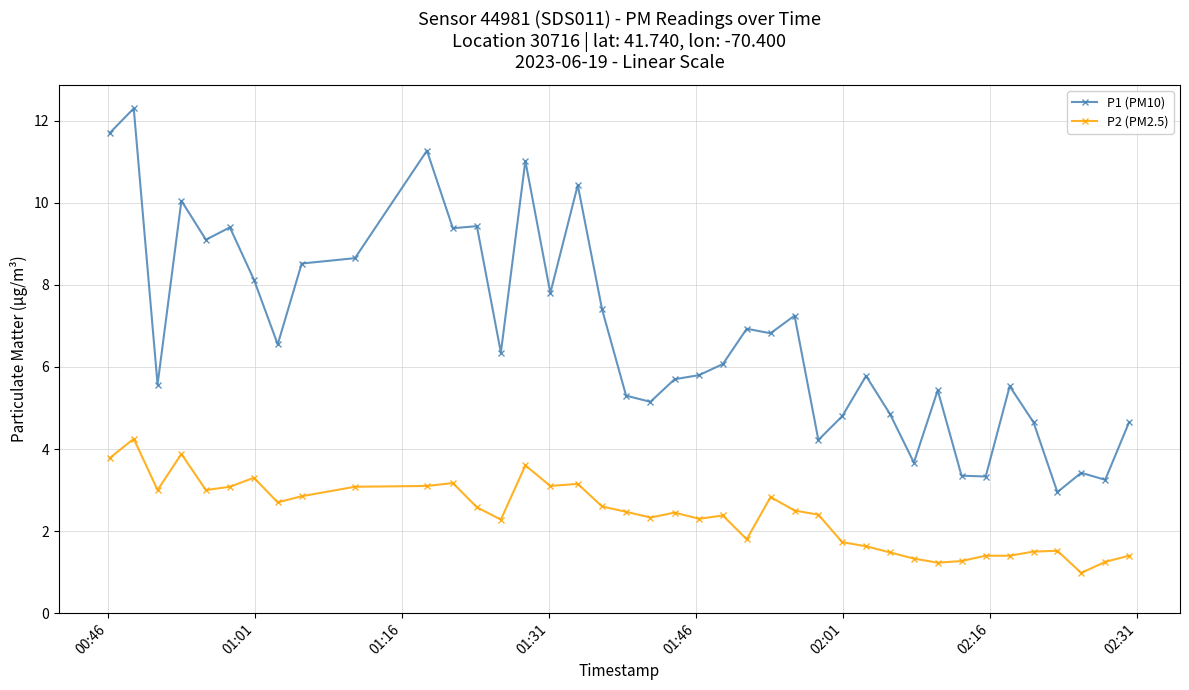

What is the minimum value for P2 (PM2.5)?

1.0